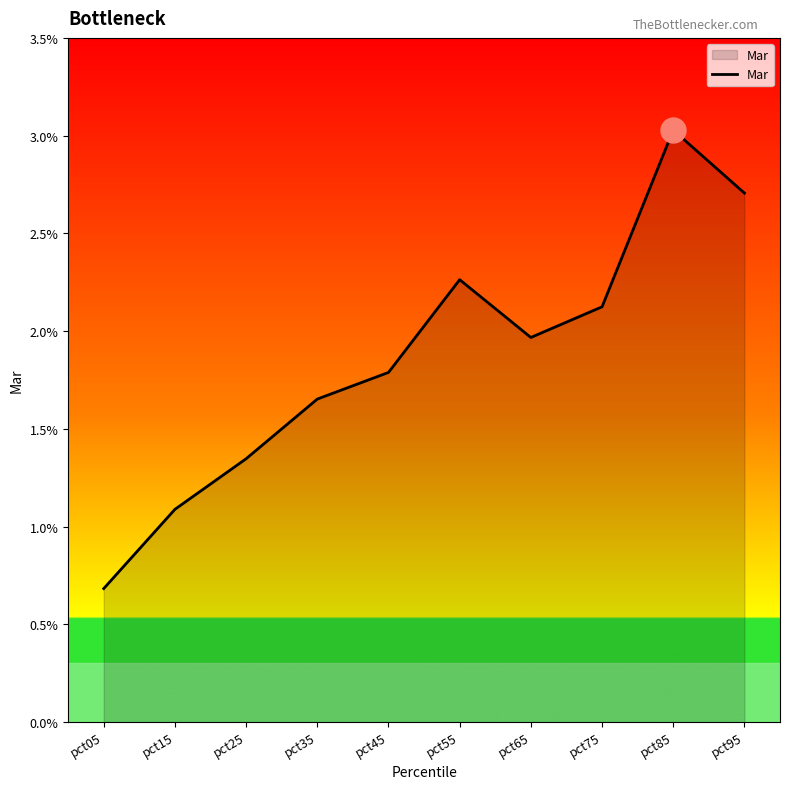

Which category has the lowest value across all series?

pct05